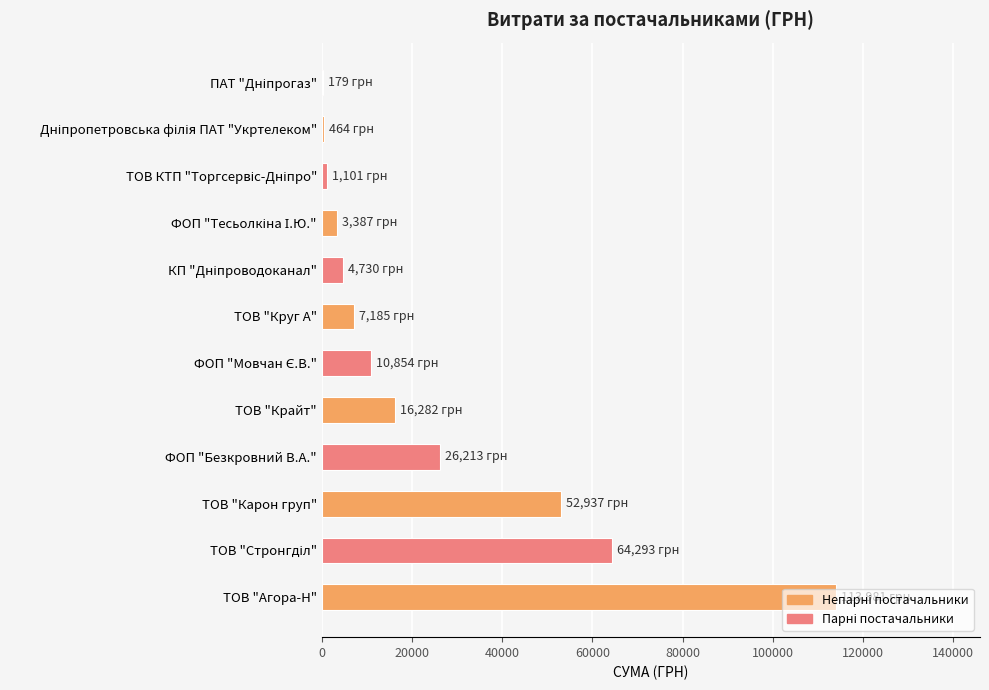

The chart shows a value of 7185.4 at ТОВ "Круг А". True or false?

True